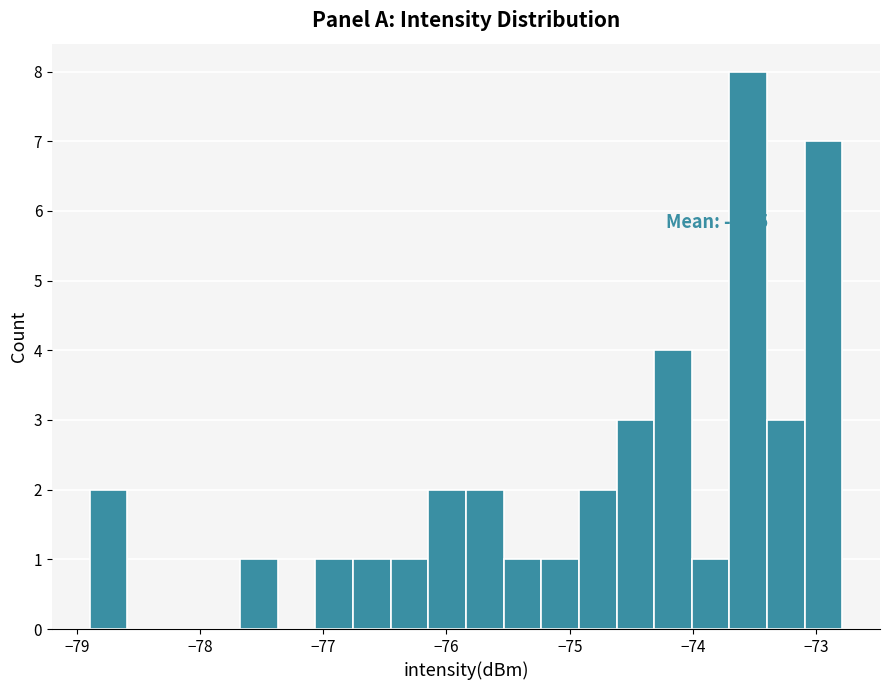

Read against the x-axis, roughly where is the centre of the tallest bar?

-73.6